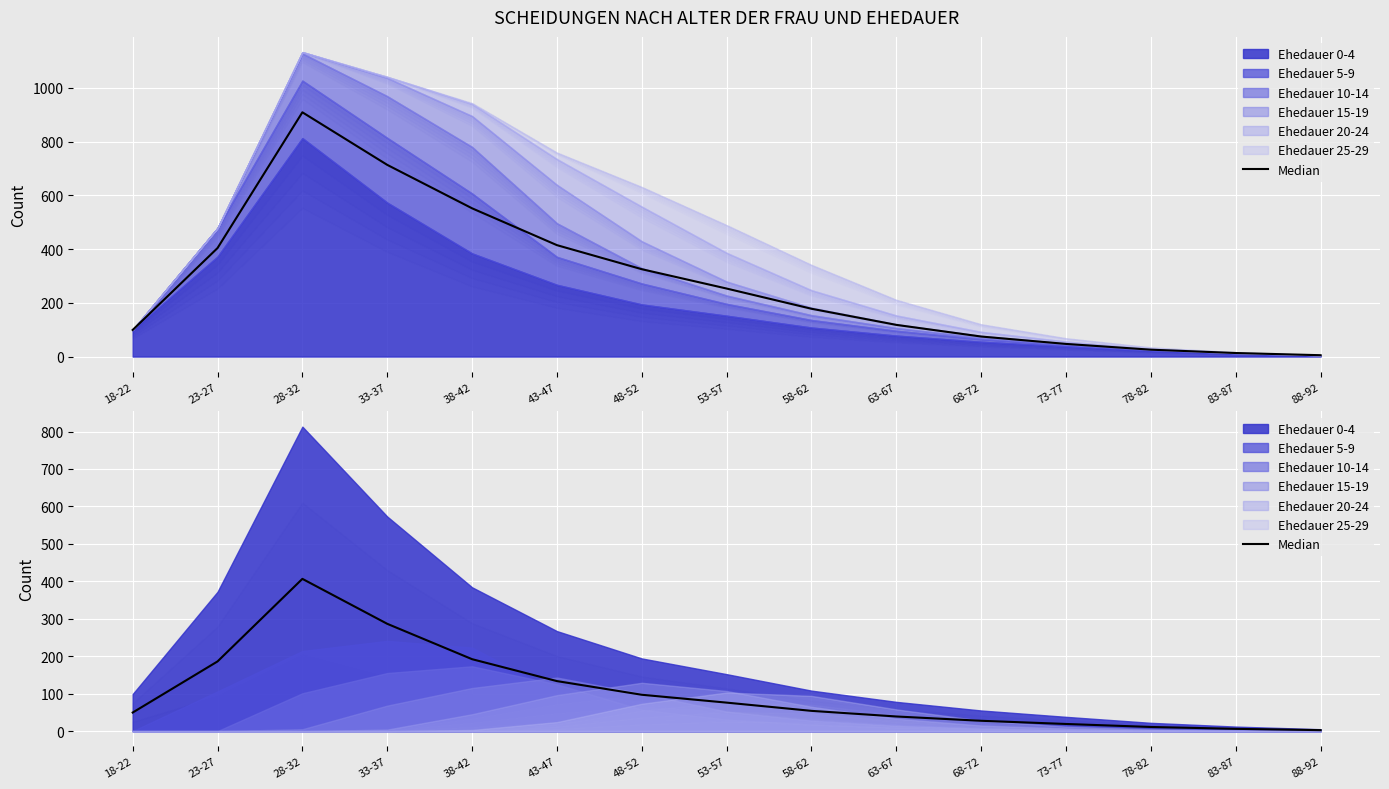

Approximately how many times larger is the value at 23-27 compared to 43-47?

1.4